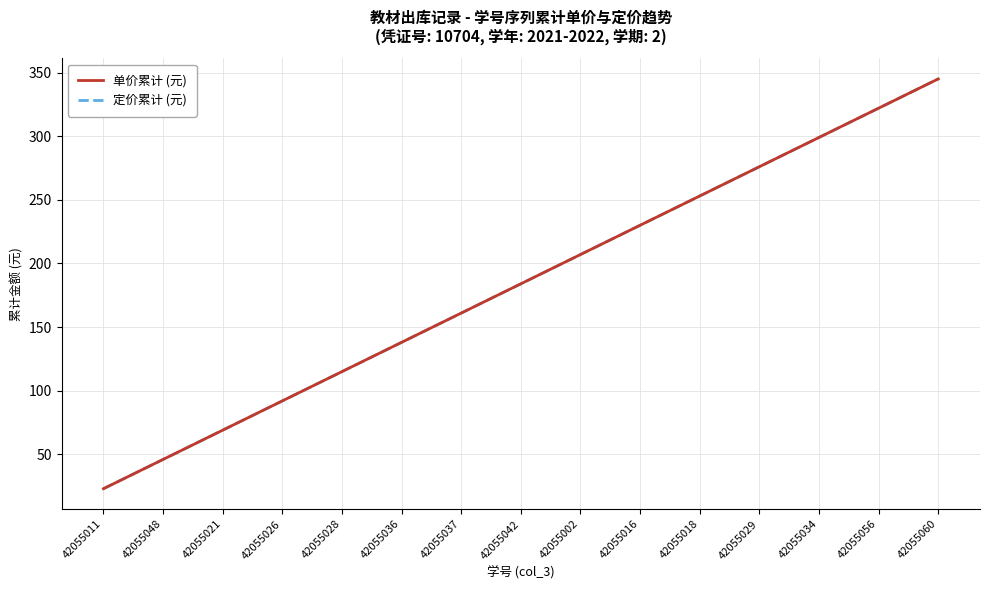

Is this an area chart (filled region under the line)?

No